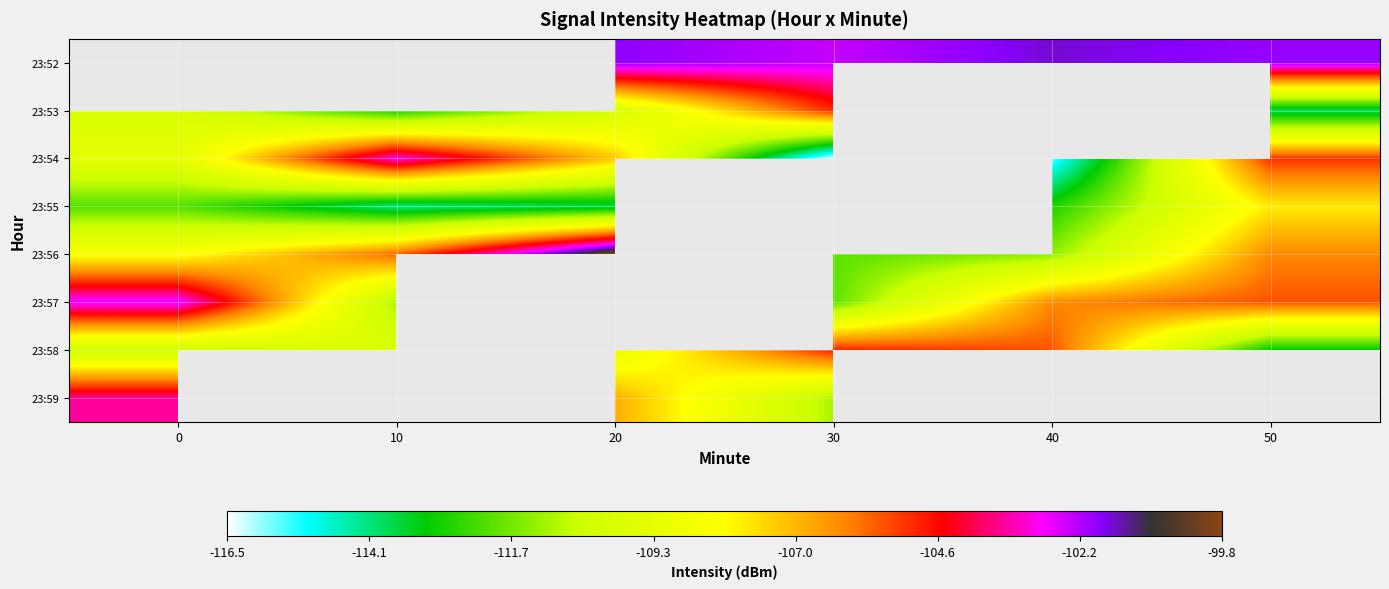

Which category has the lowest value across all series?

30